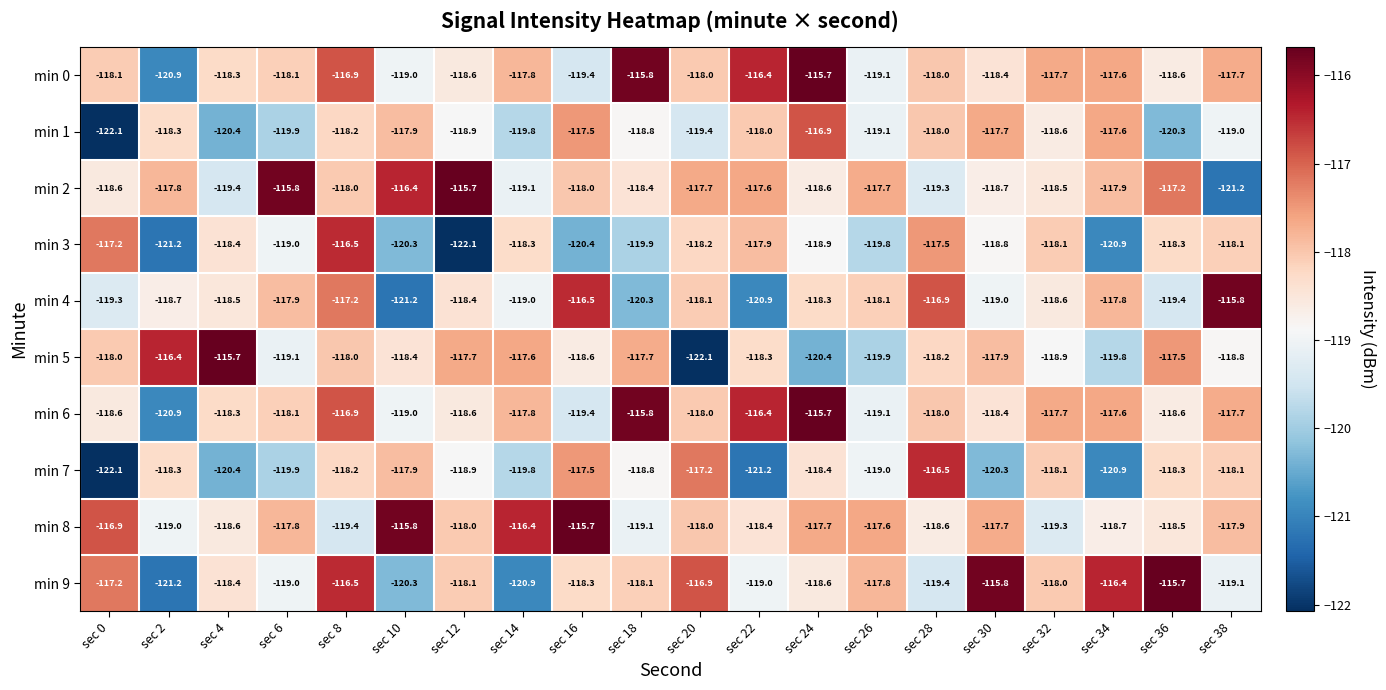

The value of min 2 at sec 26 is -27.0. True or false?

False